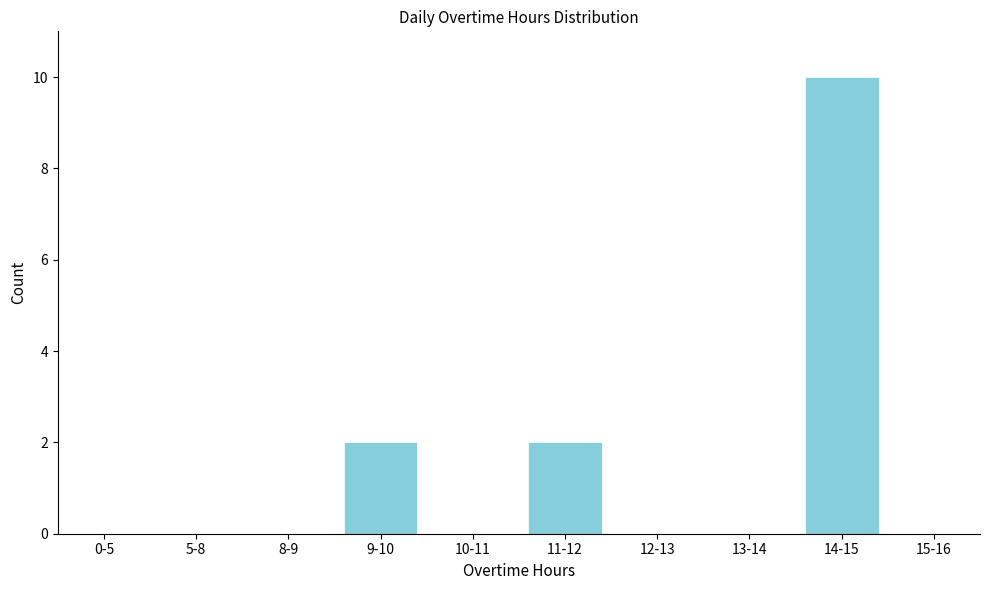

Reading left to right, list all the values displayed in this chart.

0-5=0	5-8=0	8-9=0	9-10=2	10-11=0	11-12=2	12-13=0	13-14=0	14-15=10	15-16=0